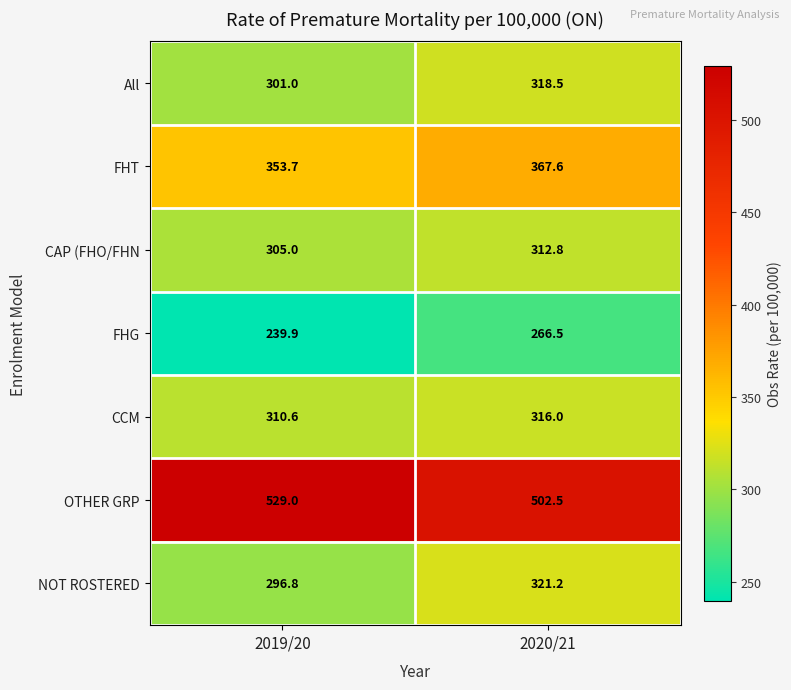

At which label is OTHER GRP closest to 515?

2020/21